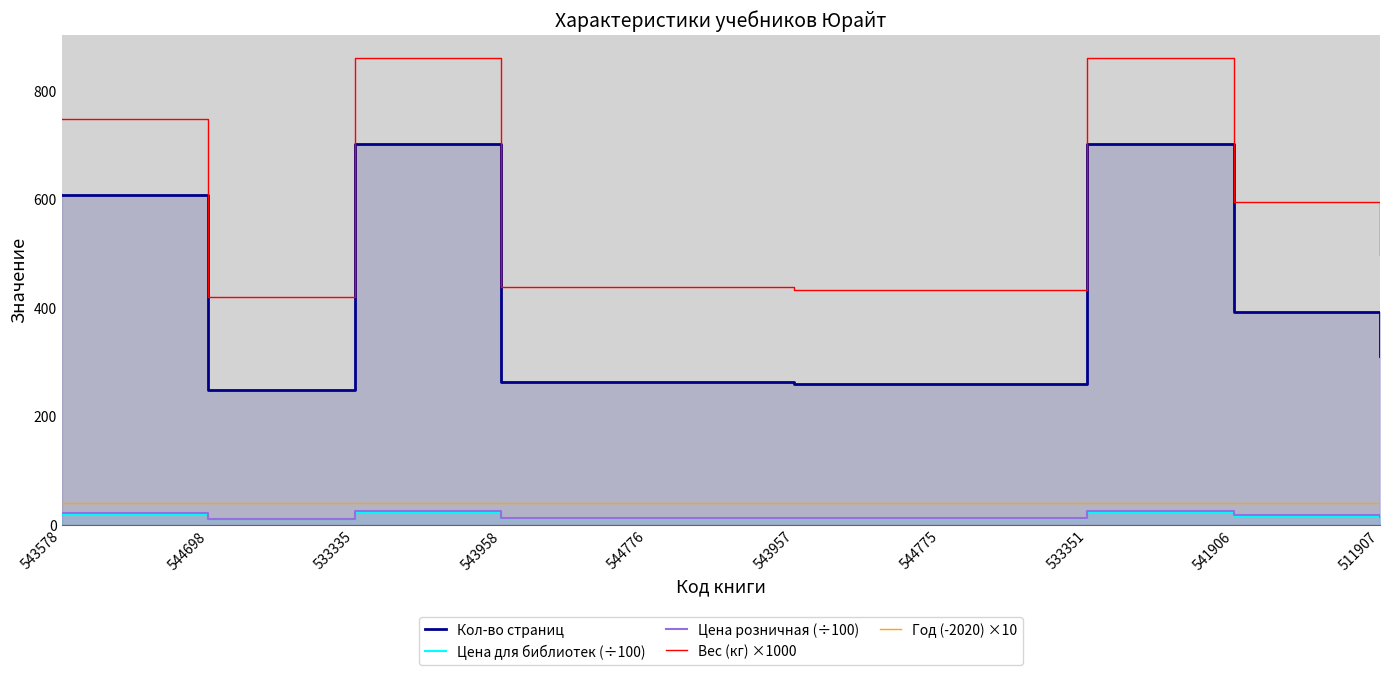

True or false: Цена для библиотек (÷100) and Год (-2020) ×10 intersect in this chart.

False